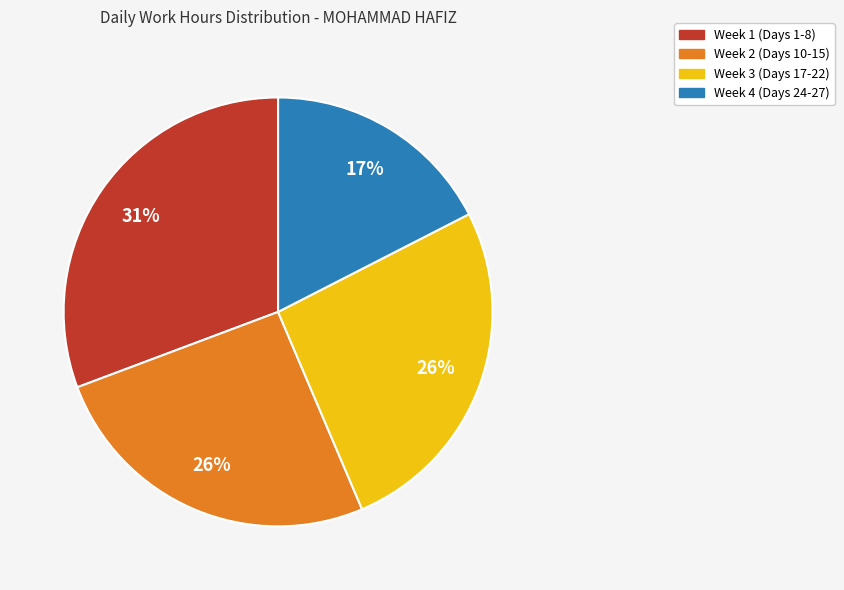

Does any single category account for the majority?

No